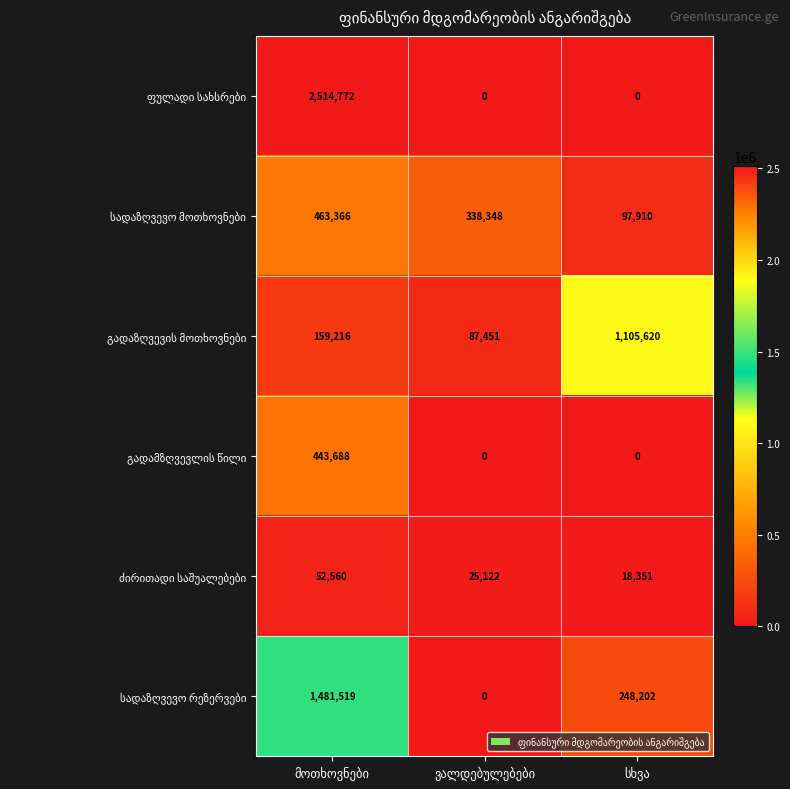

What is the maximum value shown in the chart?

2514772